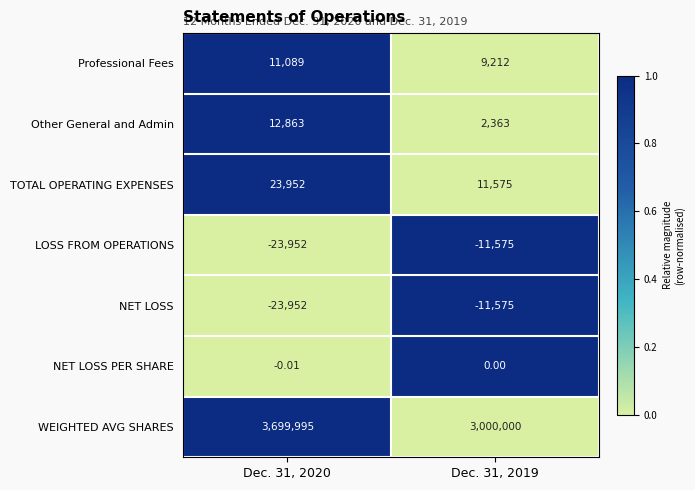

Which series has the largest total across all categories?

WEIGHTED AVG SHARES